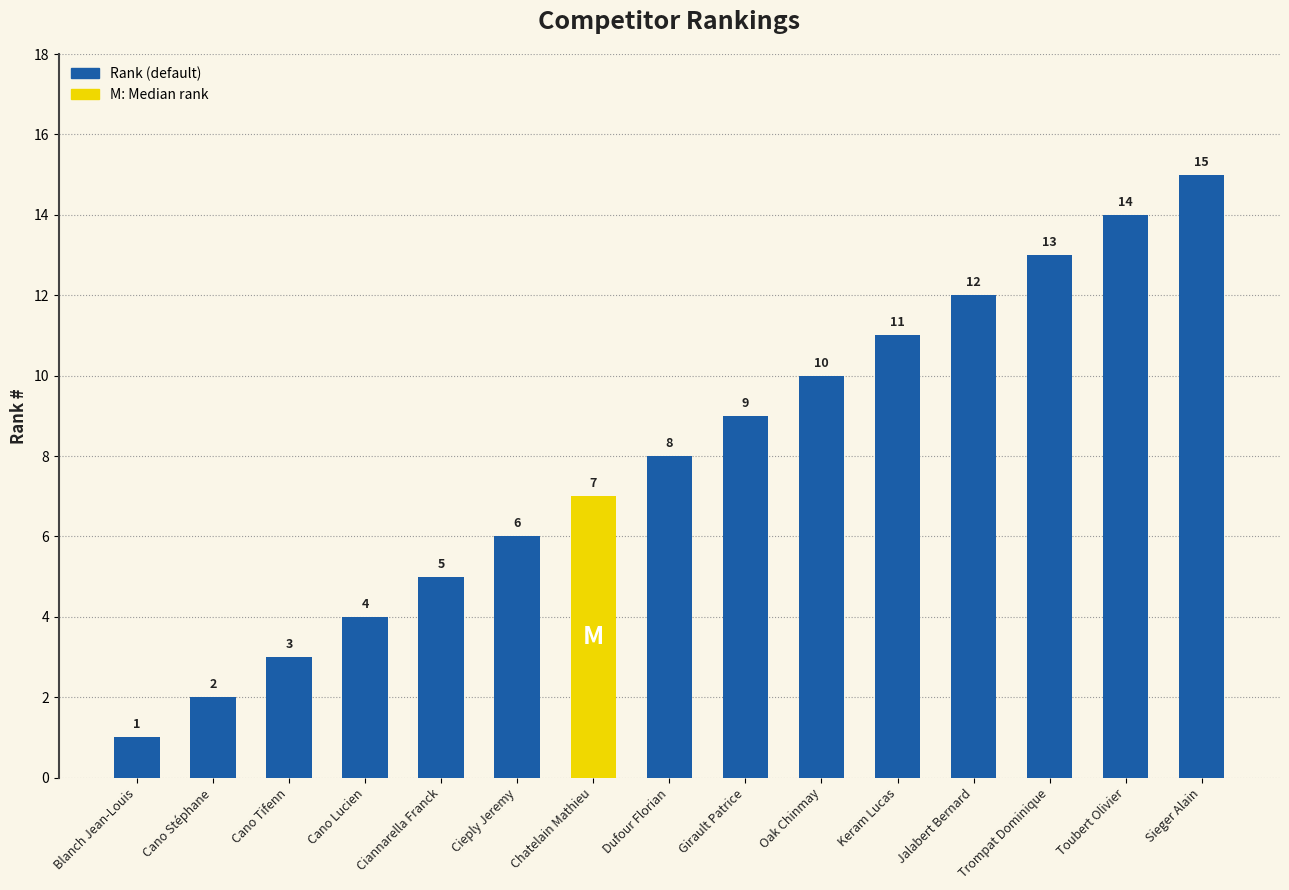

The chart shows a value of 4 at Cano Tifenn. True or false?

False